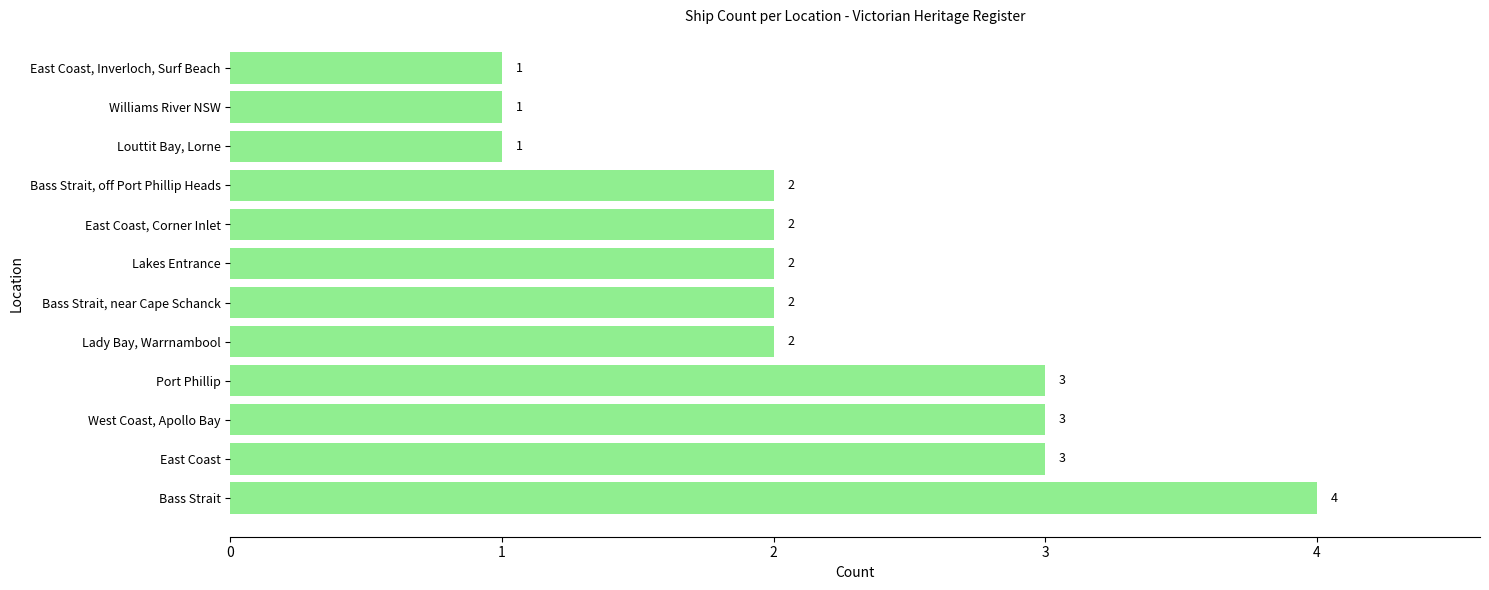

What is the difference between the maximum and minimum values?

3